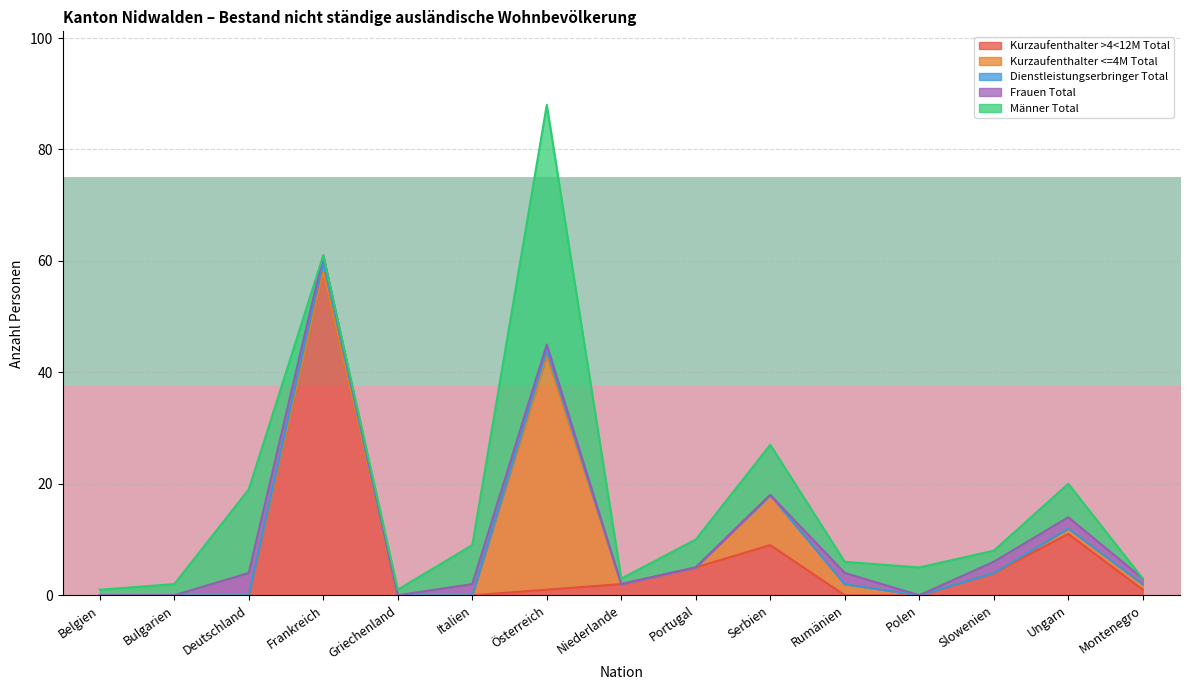

Is it true that Kurzaufenthalter >4<12M Total equals -38 at Italien?

False